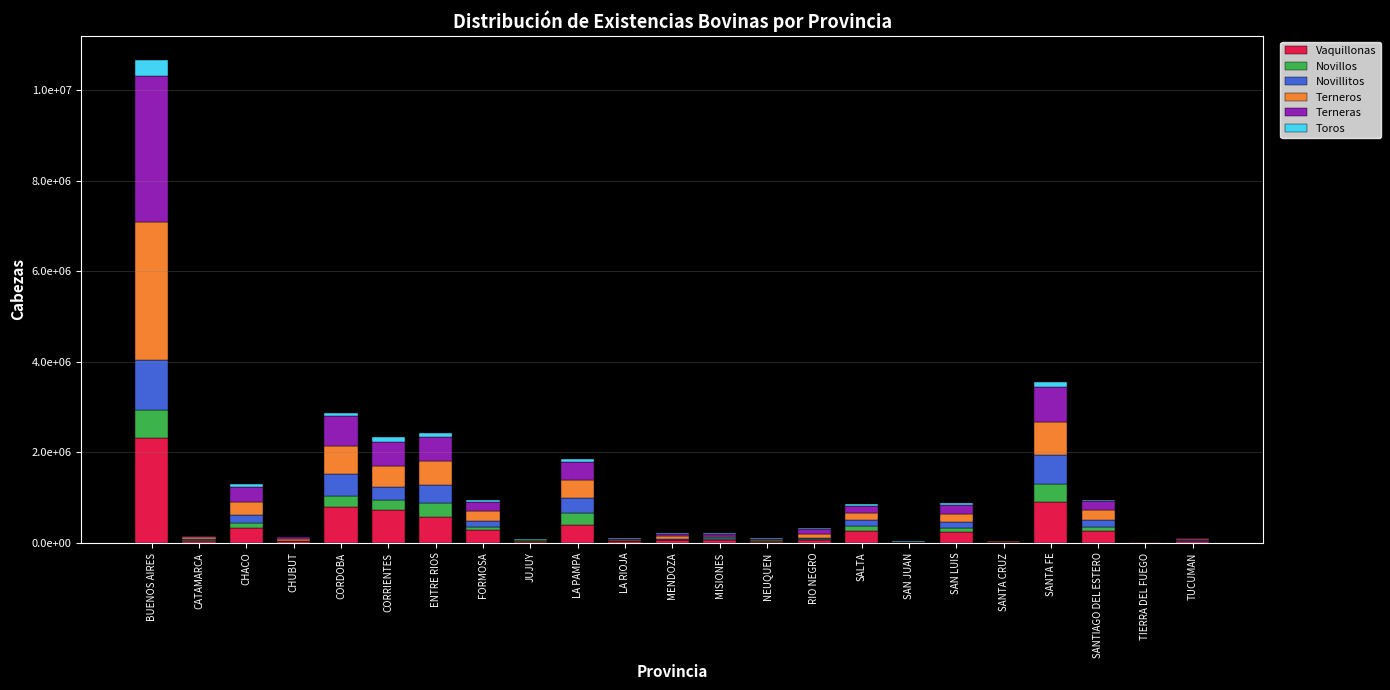

Are the bars grouped side by side (vs. stacked)?

No